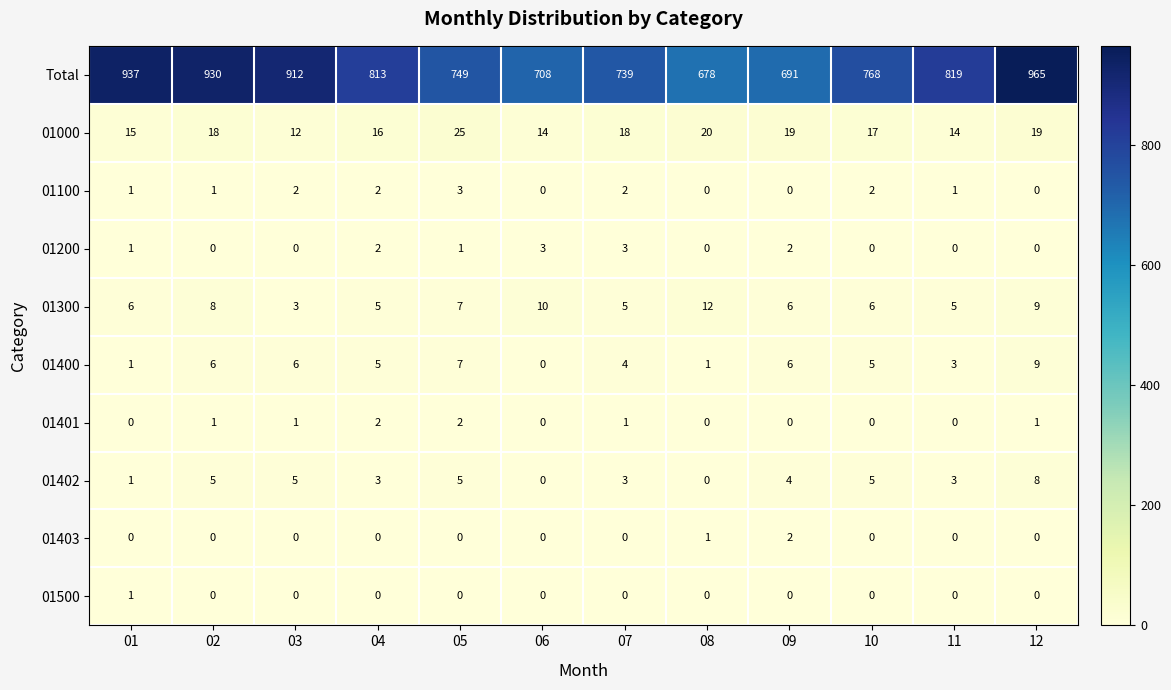

What is the difference between the maximum and minimum values in the 01100 series?

3